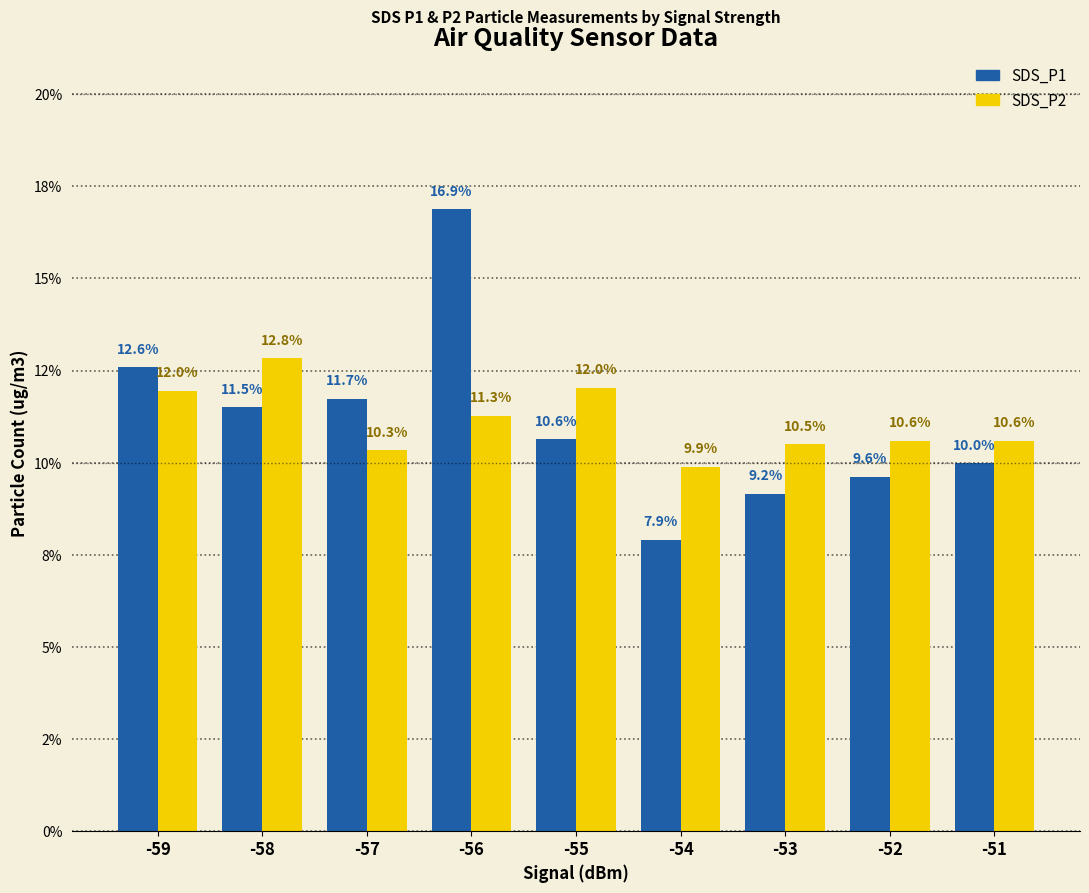

Between -55 and -53, which series saw the biggest shift?

SDS_P2